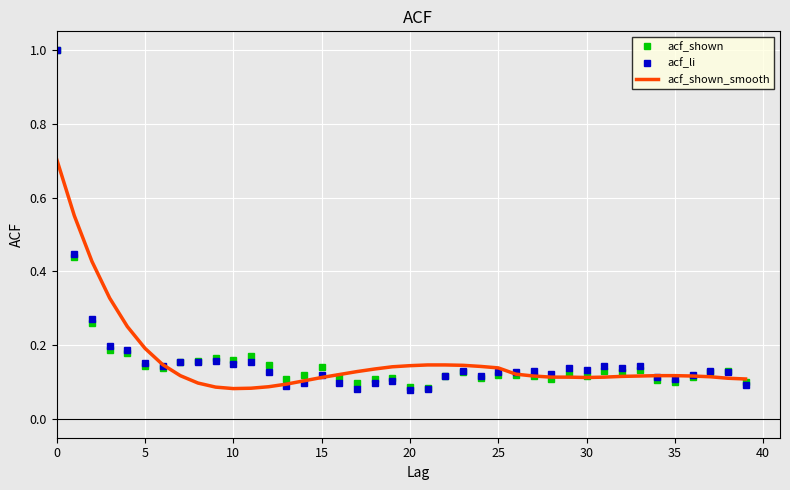

After their last crossing, which series has the higher values: acf_shown_smooth or acf_shown?

acf_shown_smooth